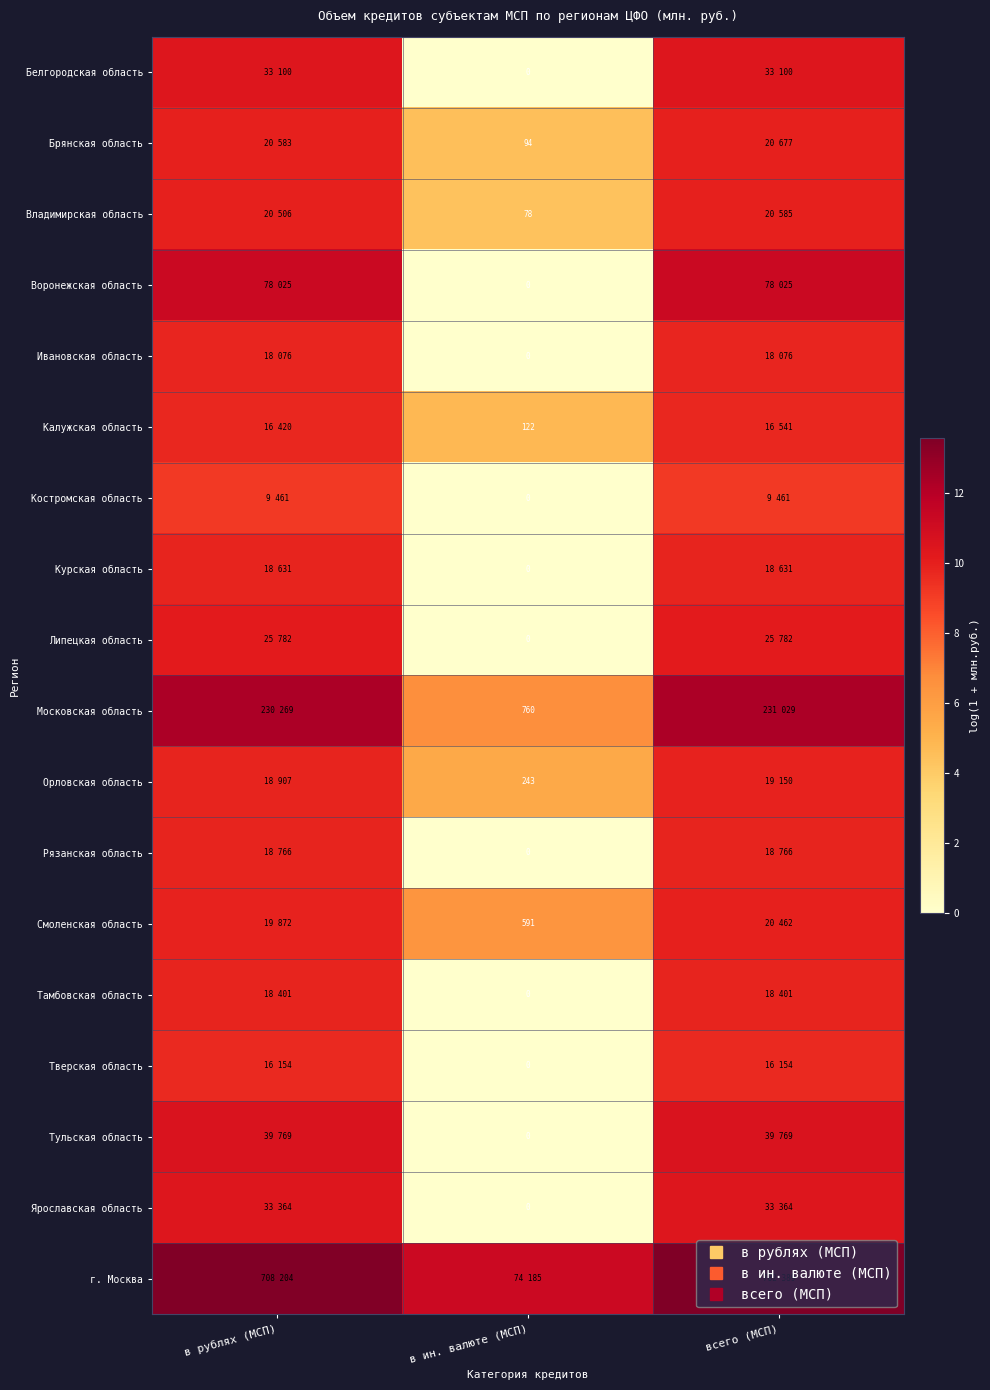

Count the number of categories in the chart.

3